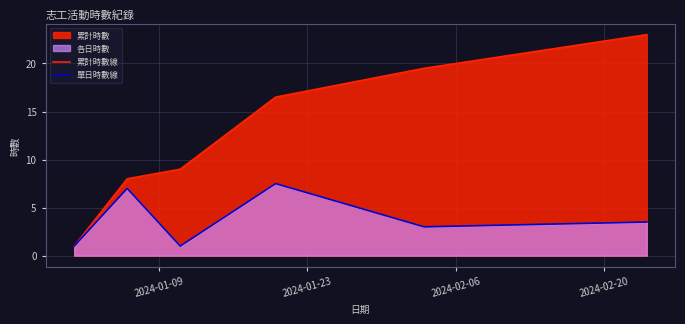

What is the average value of the 單日時數線 series?

3.8